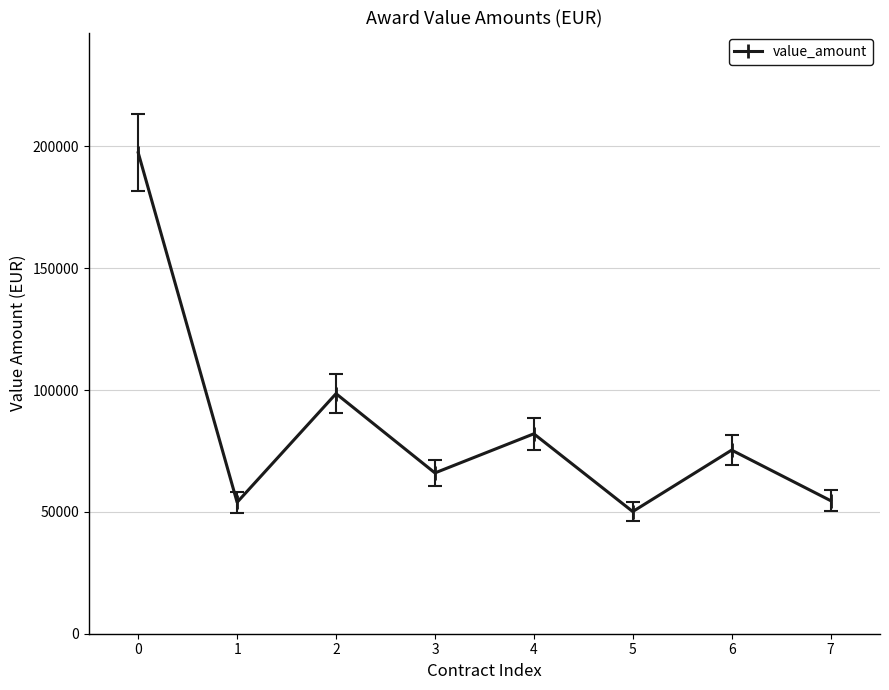

Is it true that the value at 7 is 36237.9?

False